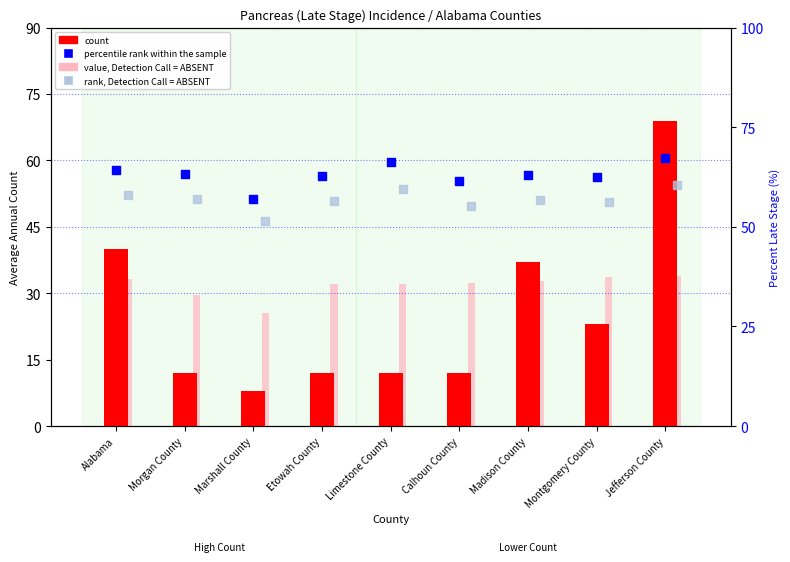

At which category is the sum across all series the highest?

Jefferson County